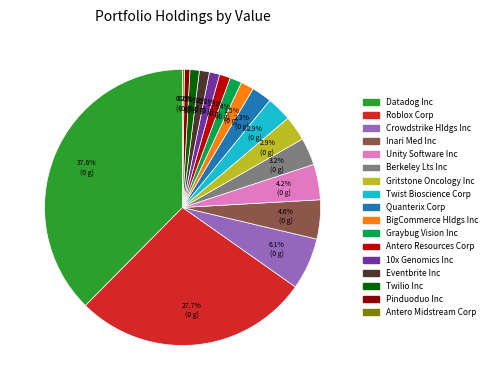

Is Twist Bioscience Corp the majority of the pie?

No